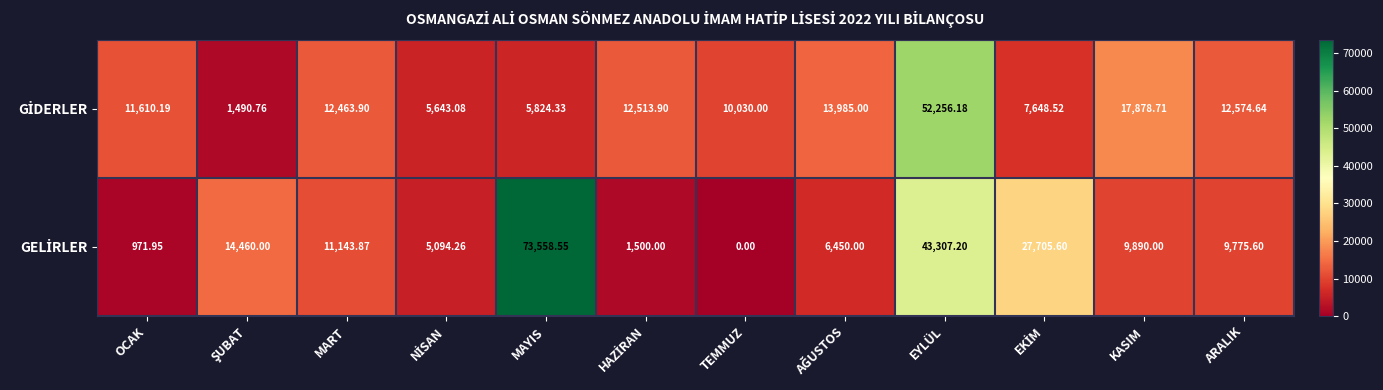

How many data points does each series have?

12